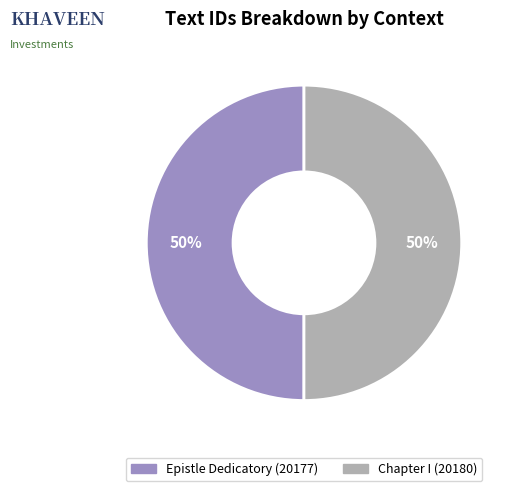

True or false: Chapter I accounts for 50% of the total.

True